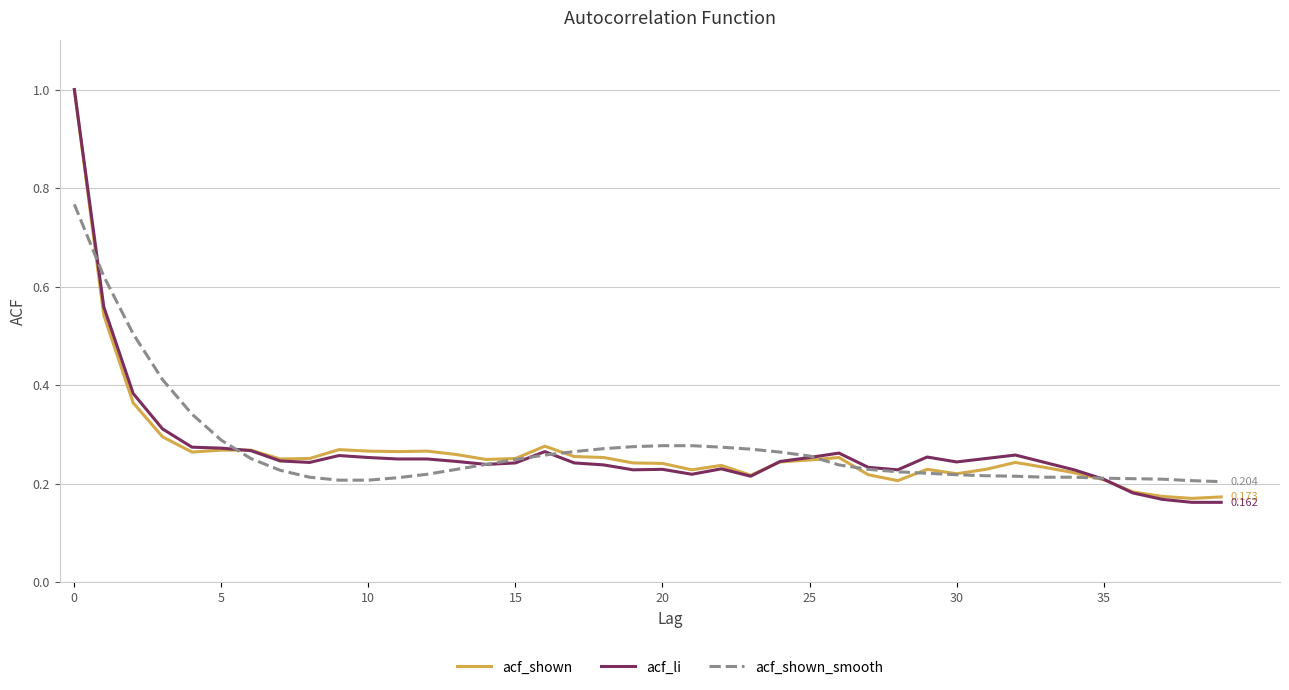

What is the label of the 28th point from the right?

12